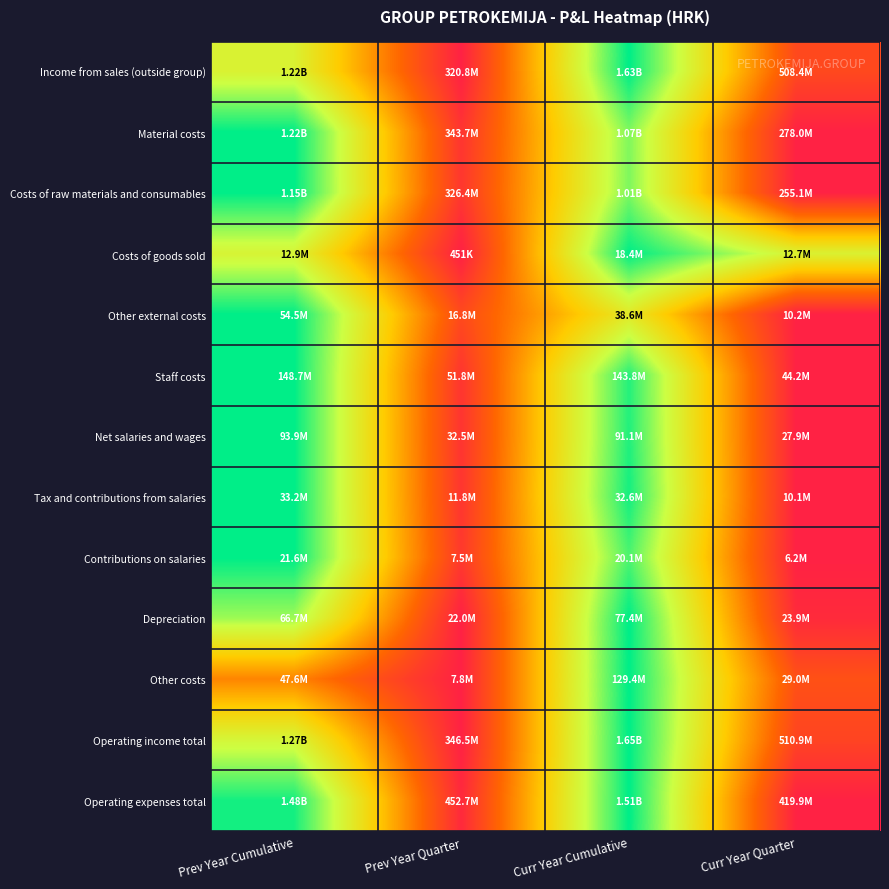

Between Prev Year Cumulative and Prev Year Quarter, which series saw the biggest shift?

Operating expenses total